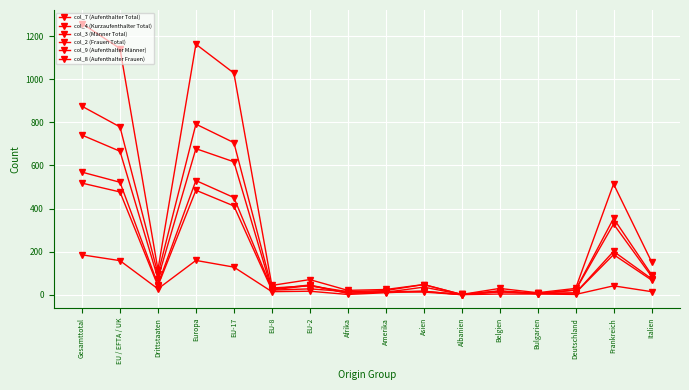

How many values in the col_9 (Aufenthalter Männer) series are below 35?

8